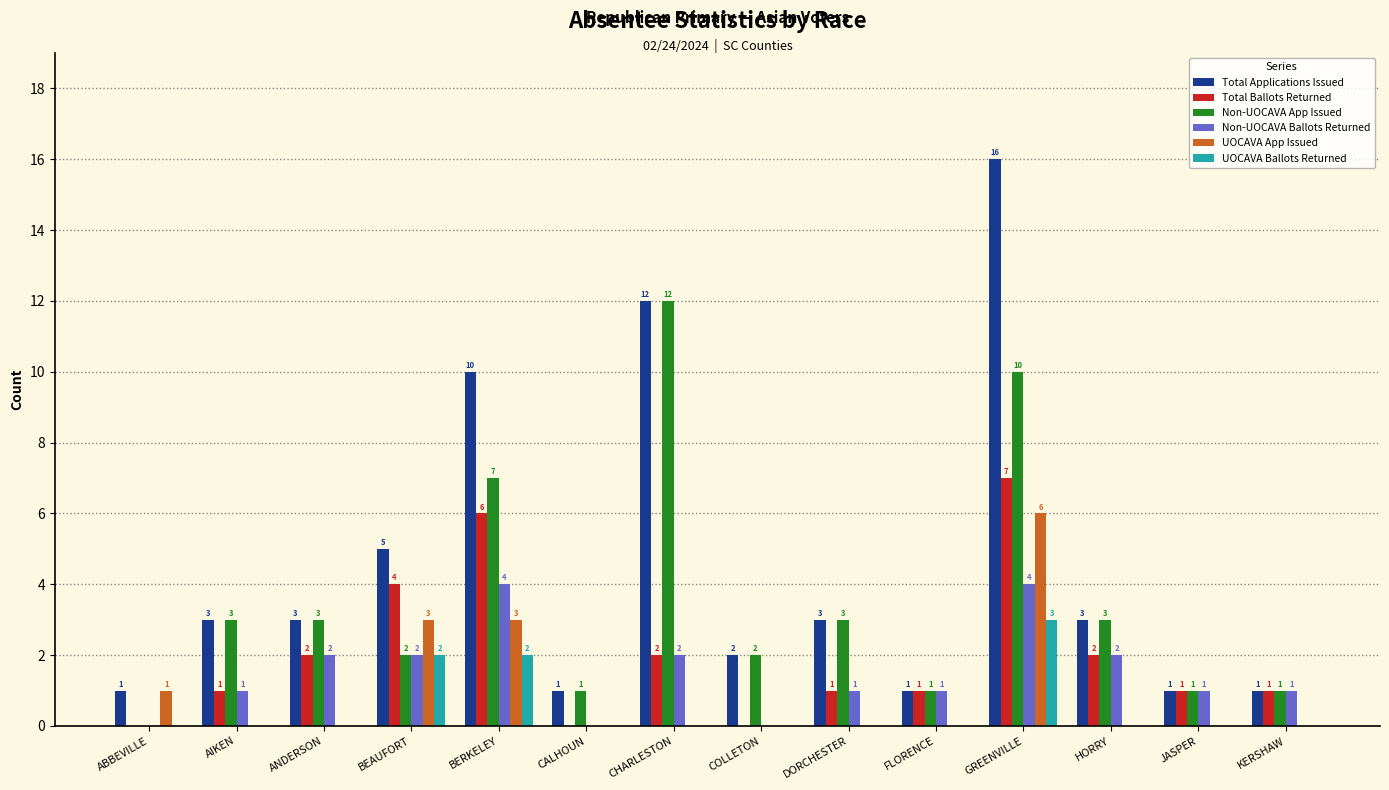

Which series has the largest total across all categories?

Total Applications Issued